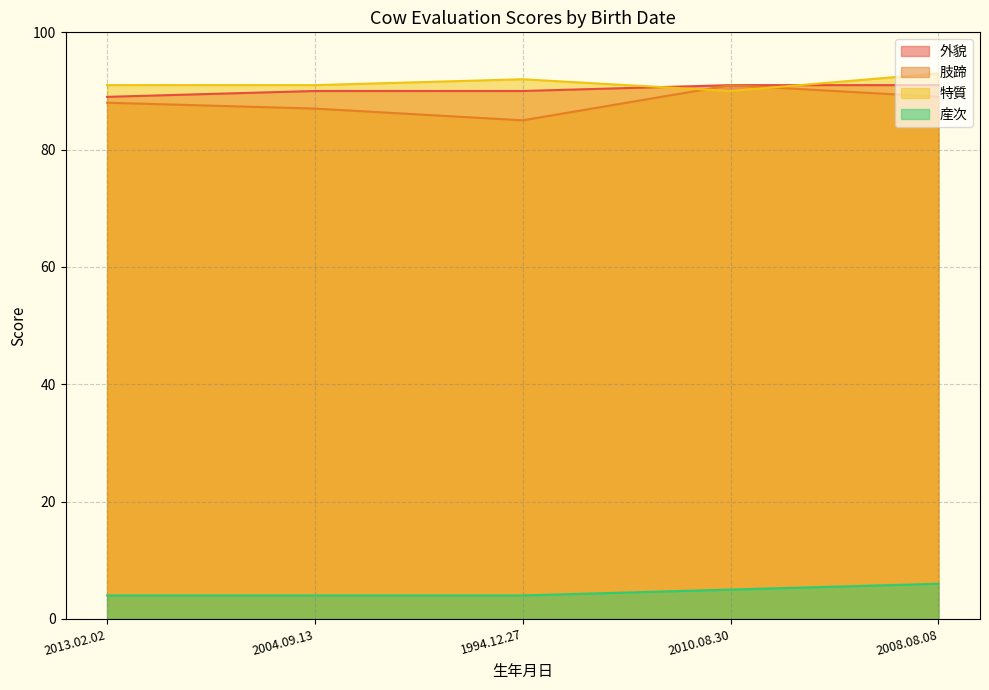

List the labels in order of 産次 value, smallest first.

2013.02.02, 2004.09.13, 1994.12.27, 2010.08.30, 2008.08.08